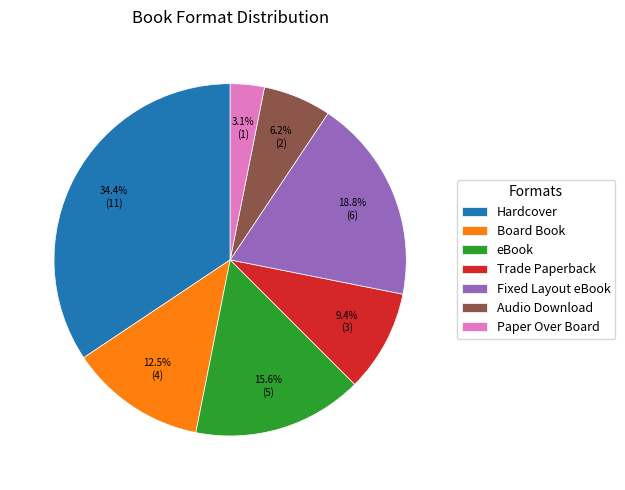

Which slice is the smallest?

Paper Over Board